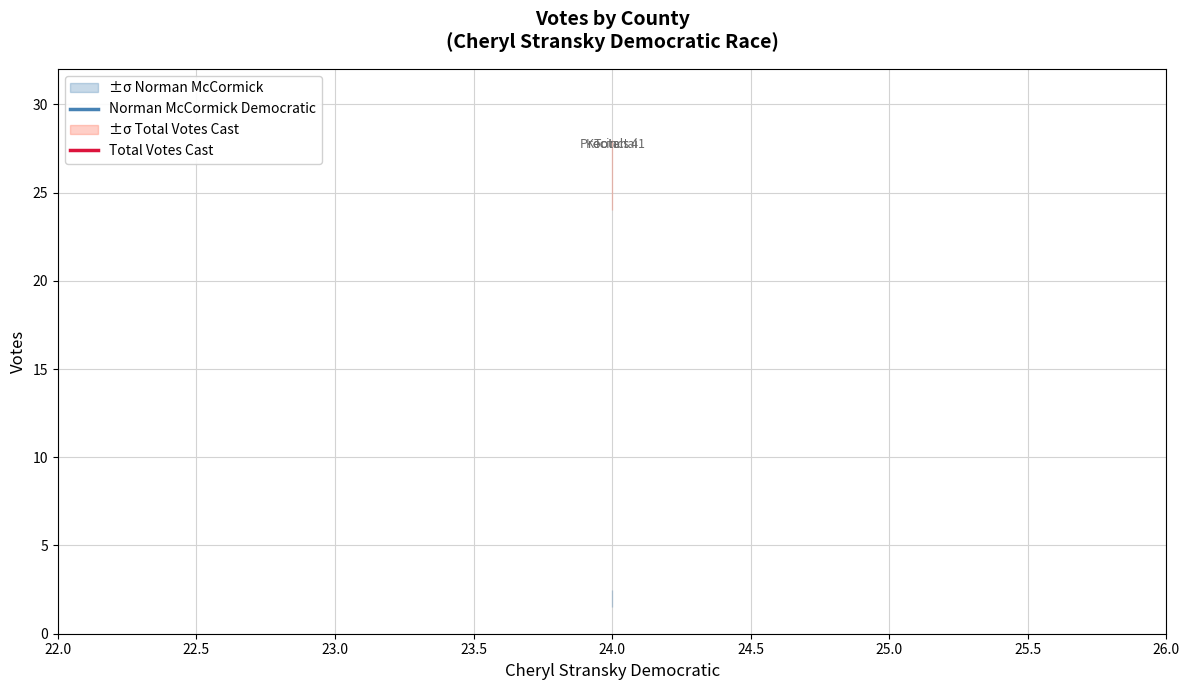

List the series in order of their overall mean, lowest first.

Norman McCormick Democratic, Total Votes Cast